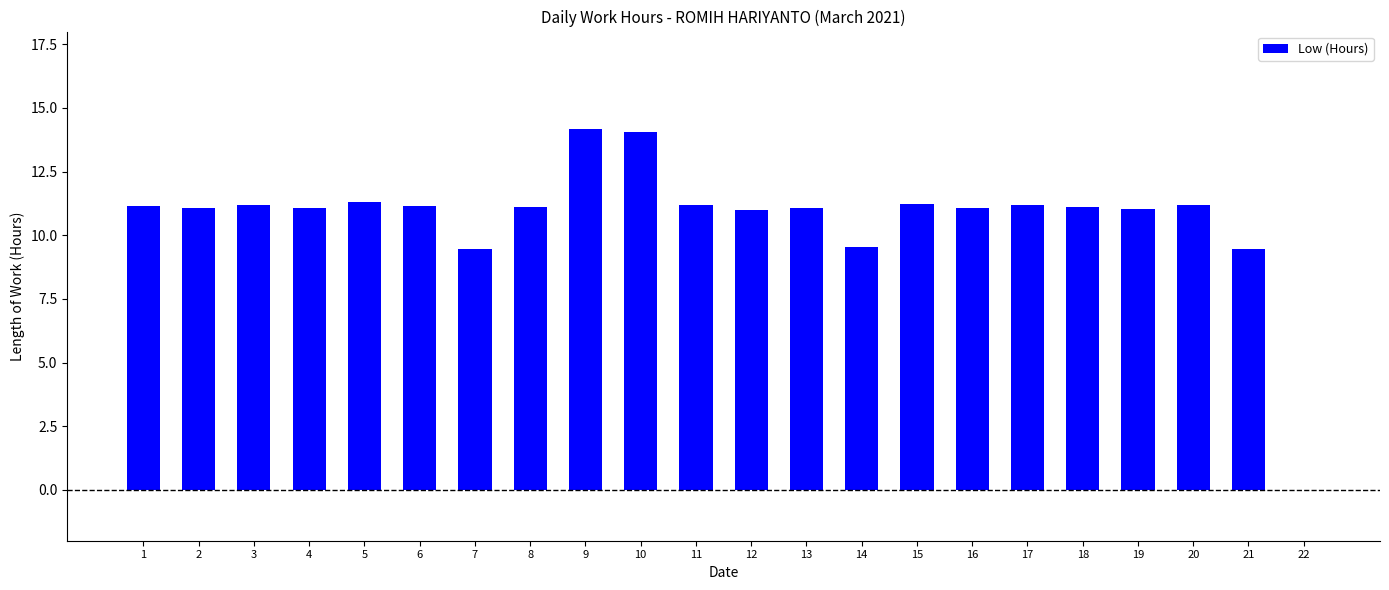

What value does the data have at 4?

11.1